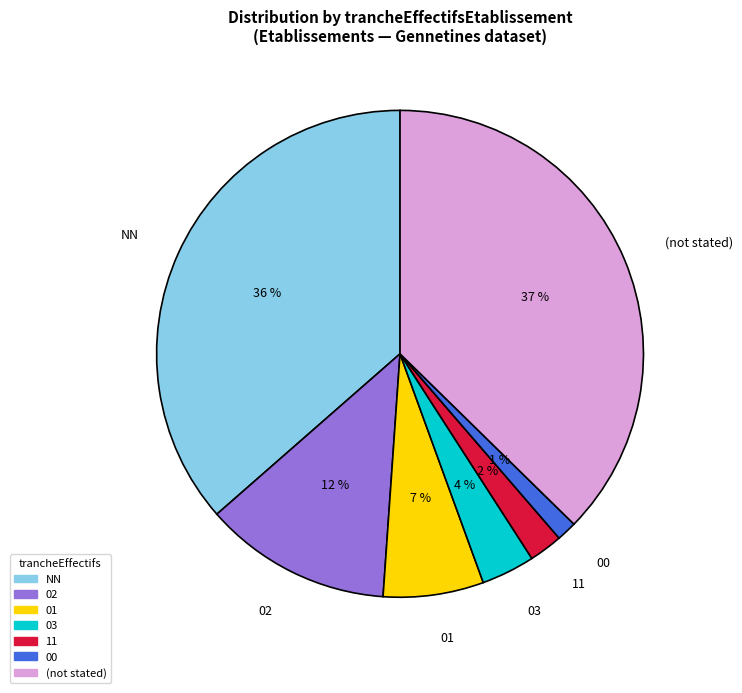

How many segments does this pie chart have?

7